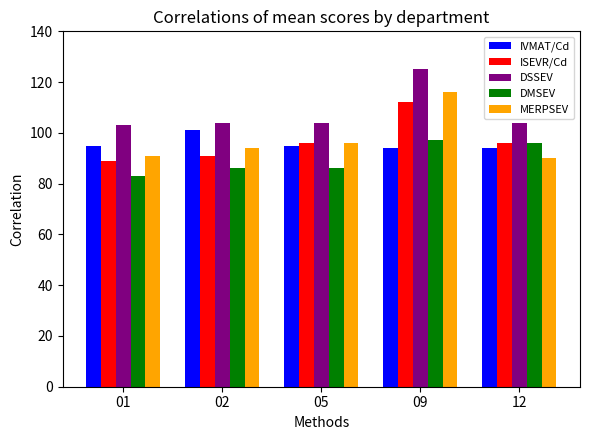

At how many categories does at least one series exceed 85?

5